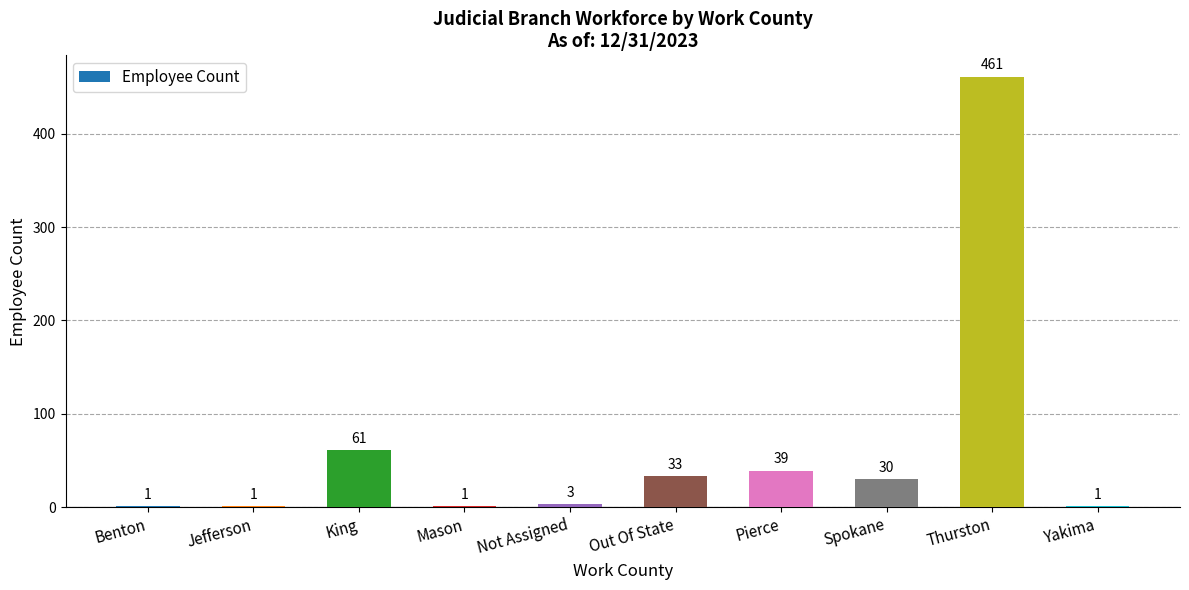

What is the change in value from Pierce to Spokane?

-9